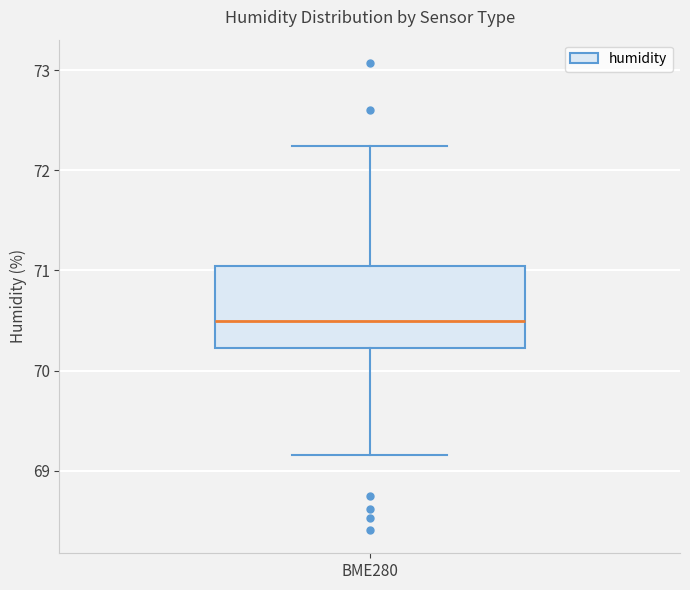

Transcribe this box plot: give where the median line is, the range the box spans, and where the two whiskers end, as read against the y-axis. The values are not printed on the chart, so give them approximately, as read against the axis.

median 70.5, box 70.2 to 71.0, whiskers 69.2 to 72.2